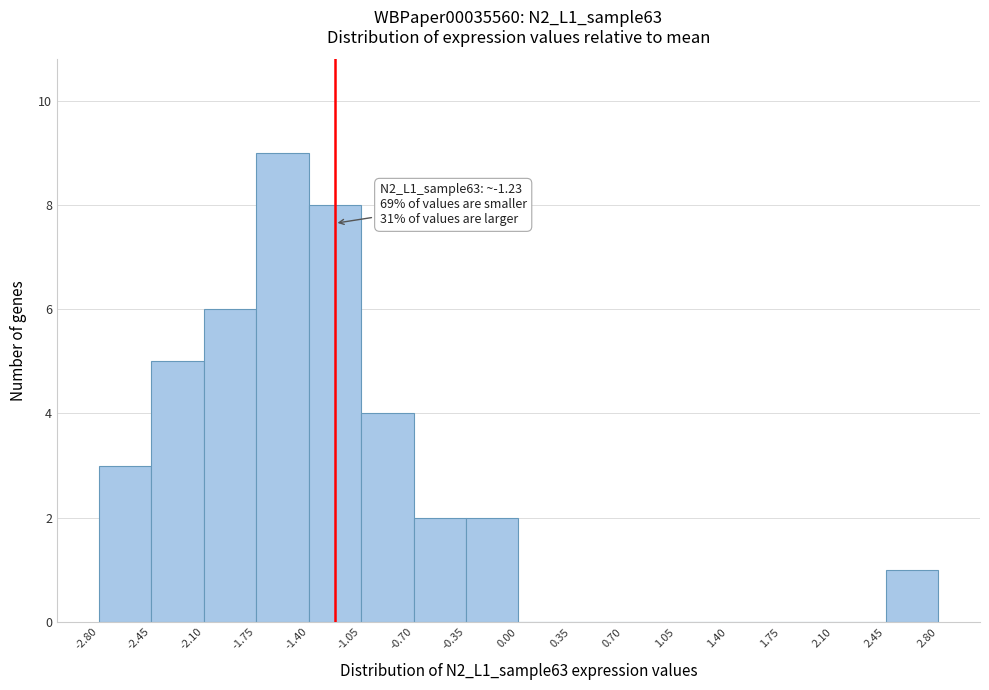

Over which range of the x-axis is the bar tallest?

-1.75 to -1.40